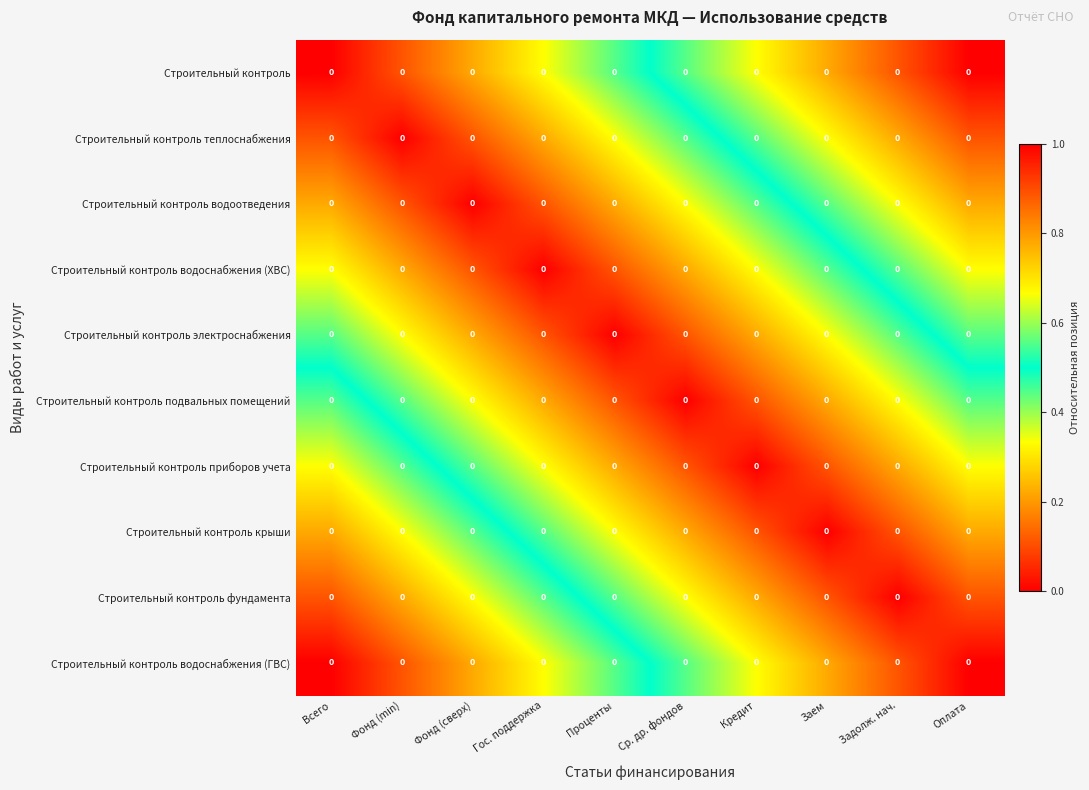

List the labels in order of Строительный контроль водоотведения value, largest first.

Оплата, Задолж. нач., Заем, Кредит, Ср. др. фондов, Всего, Проценты, Фонд (min), Гос. поддержка, Фонд (сверх)